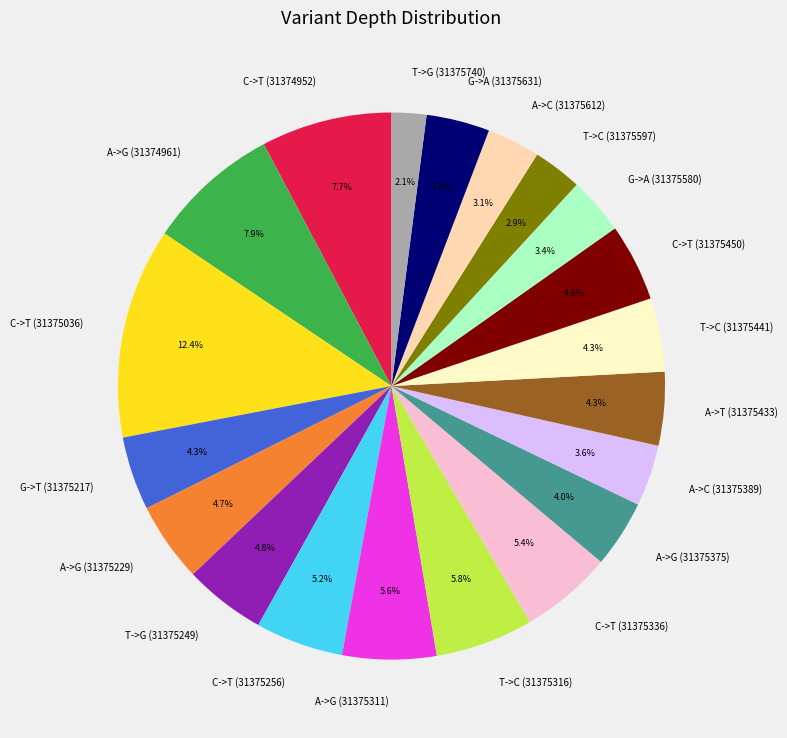

To the nearest percent, what portion does A->T (31375433) represent?

4%